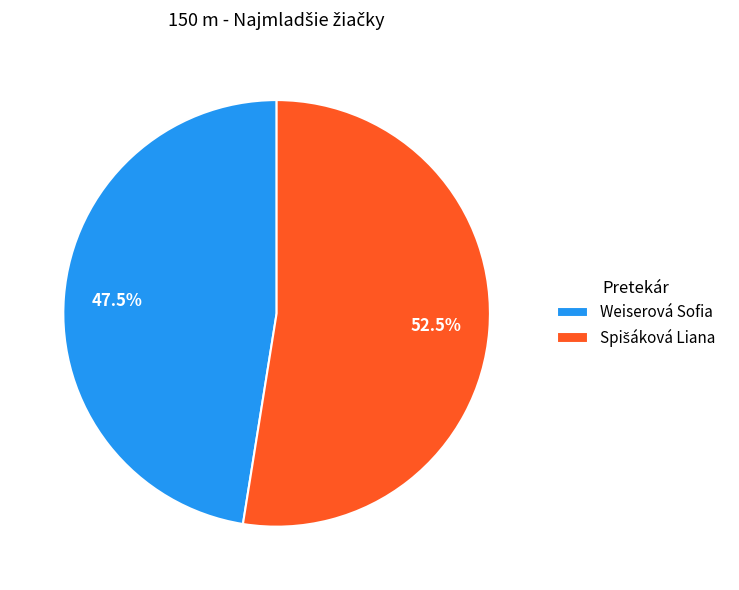

Is there a majority slice in this chart?

Yes